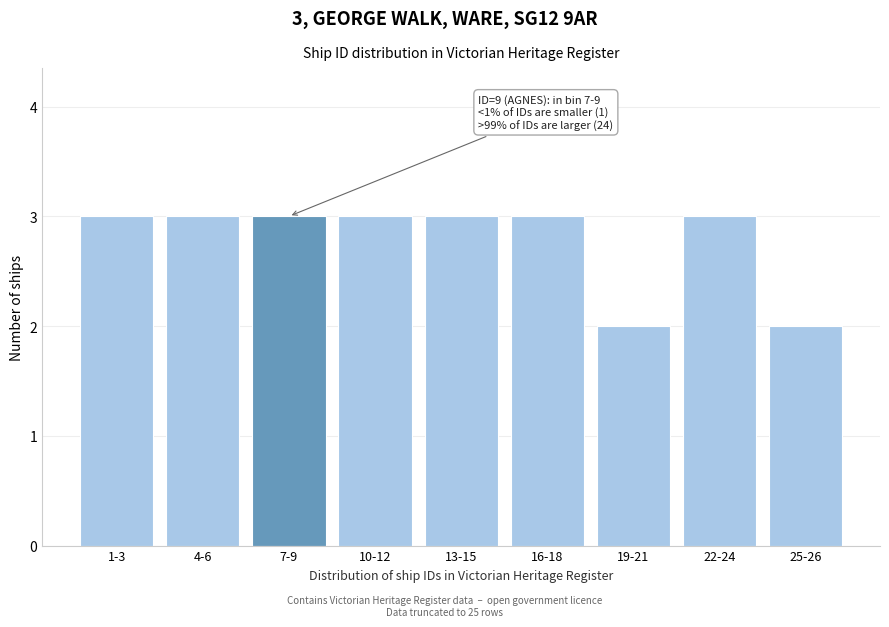

Reading left to right, list all the values displayed in this chart.

1-3=3	4-6=3	7-9=3	10-12=3	13-15=3	16-18=3	19-21=2	22-24=3	25-26=2